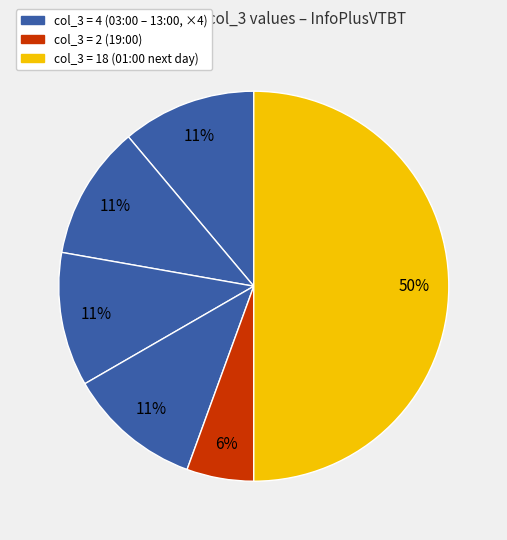

How many segments does this pie chart have?

6